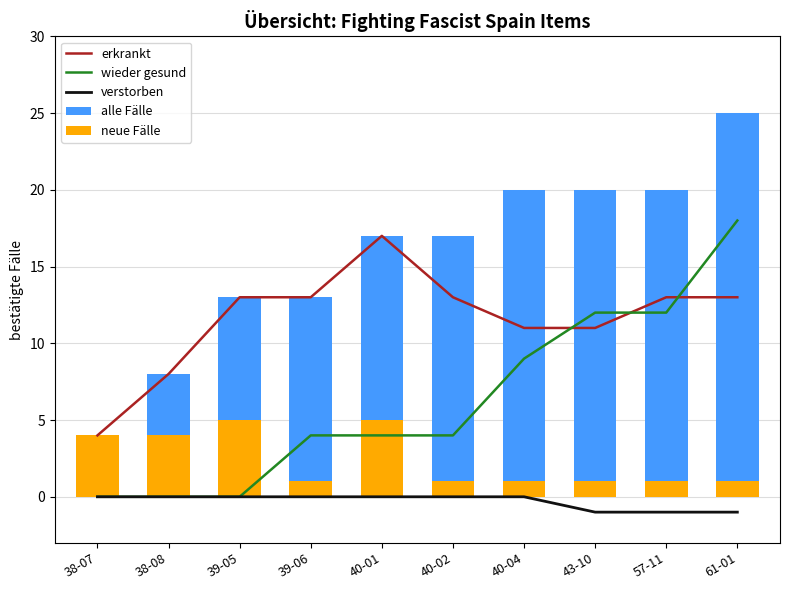

How many data points does each series have?

10